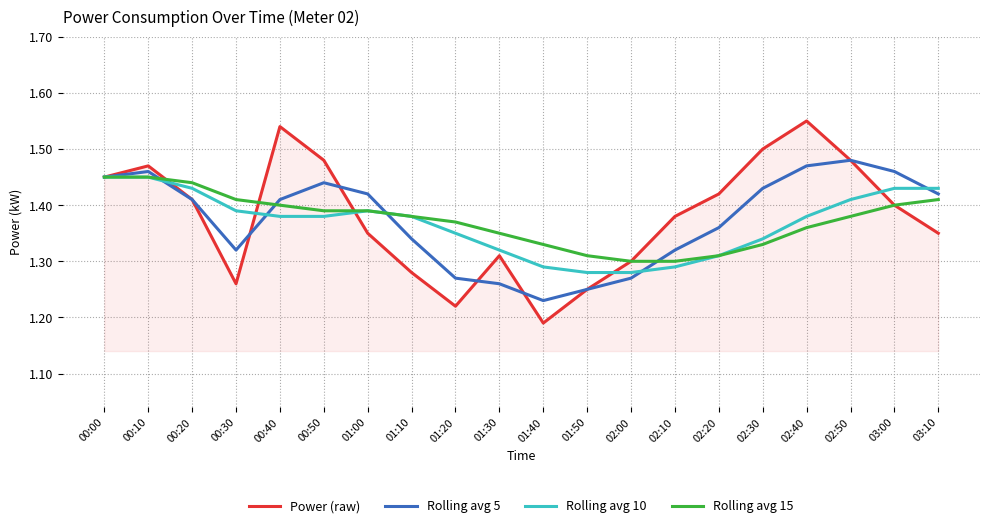

Is it true that Power (raw) equals 0.3 at 01:20?

False